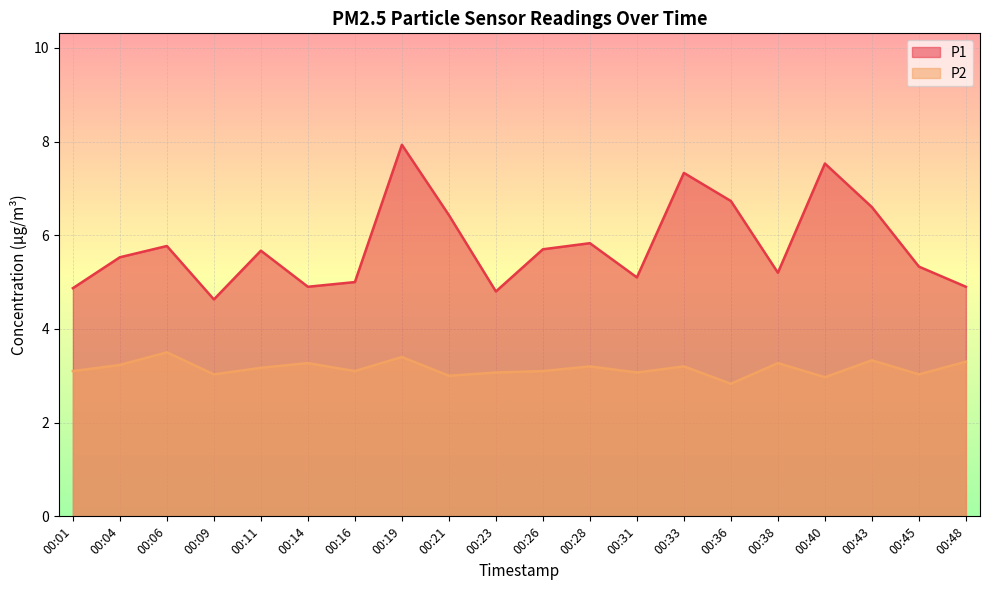

At 00:36, list the series in order from largest to smallest.

P1, P2